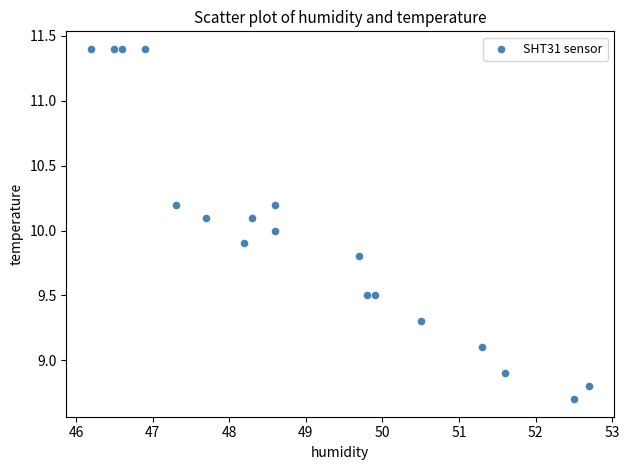

What is the range of X values (max minus min)?

6.5